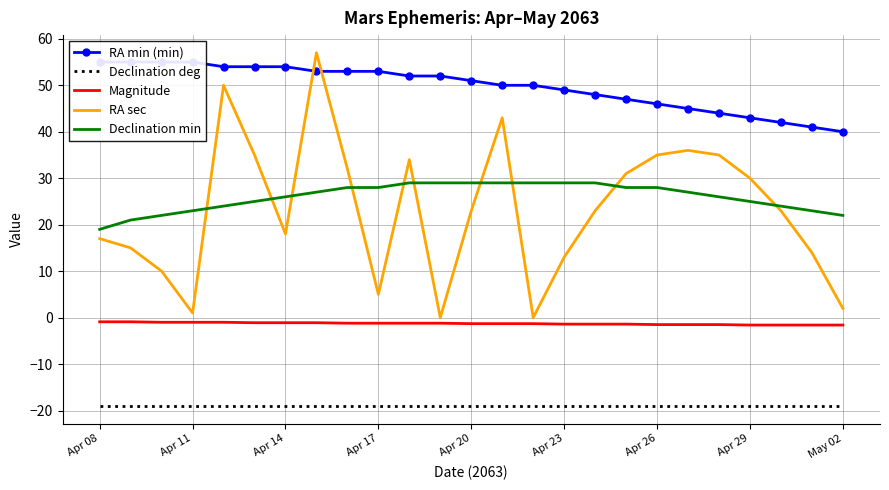

True or false: Declination min and Declination deg cross at least once.

False